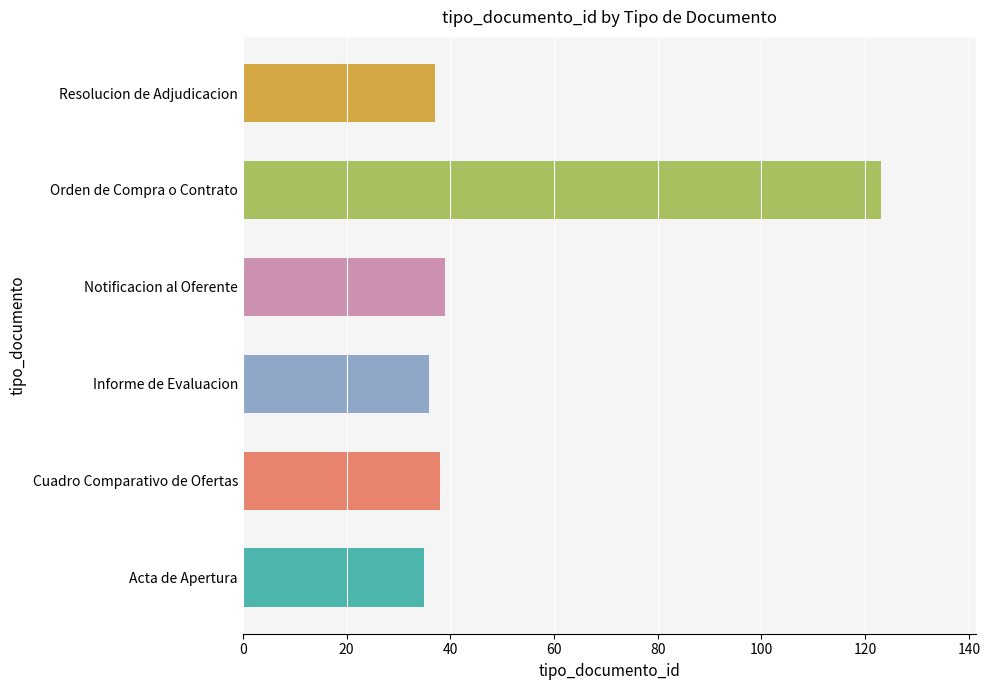

What is the ratio of the value at Resolucion de Adjudicacion to the value at Informe de Evaluacion?

1.0